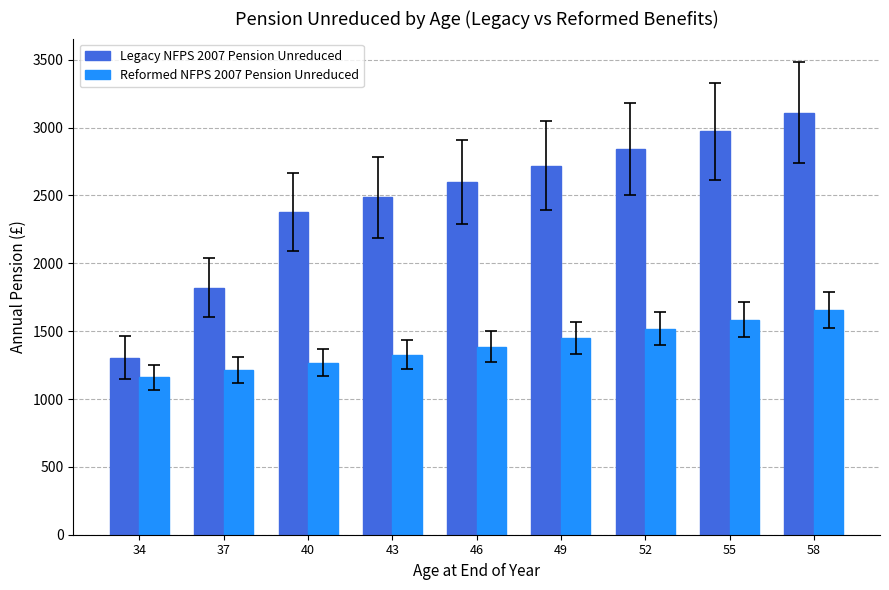

What is the difference between the maximum and minimum values in the Reformed NFPS 2007 Pension Unreduced series?

498.2